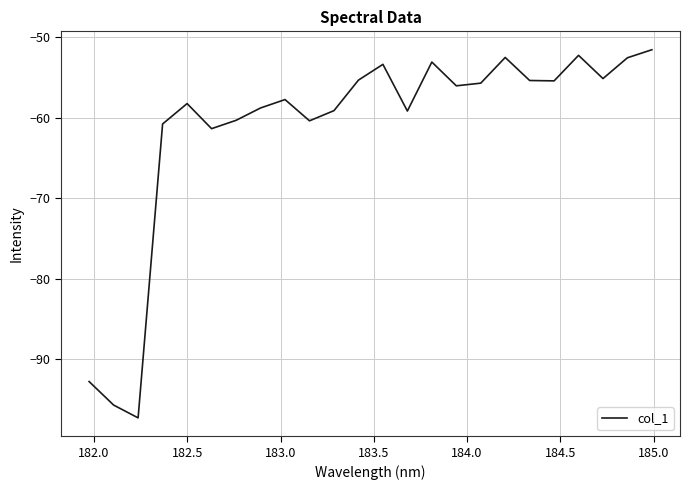

What is the smallest value displayed?

-97.3